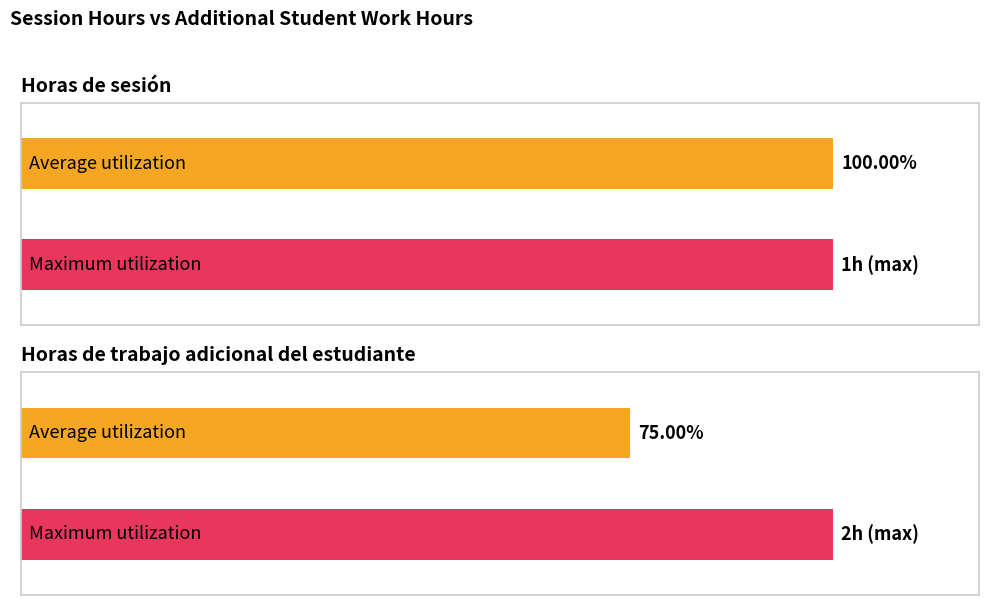

What is the average value of the Horas de trabajo adicional del estudiante series?

2